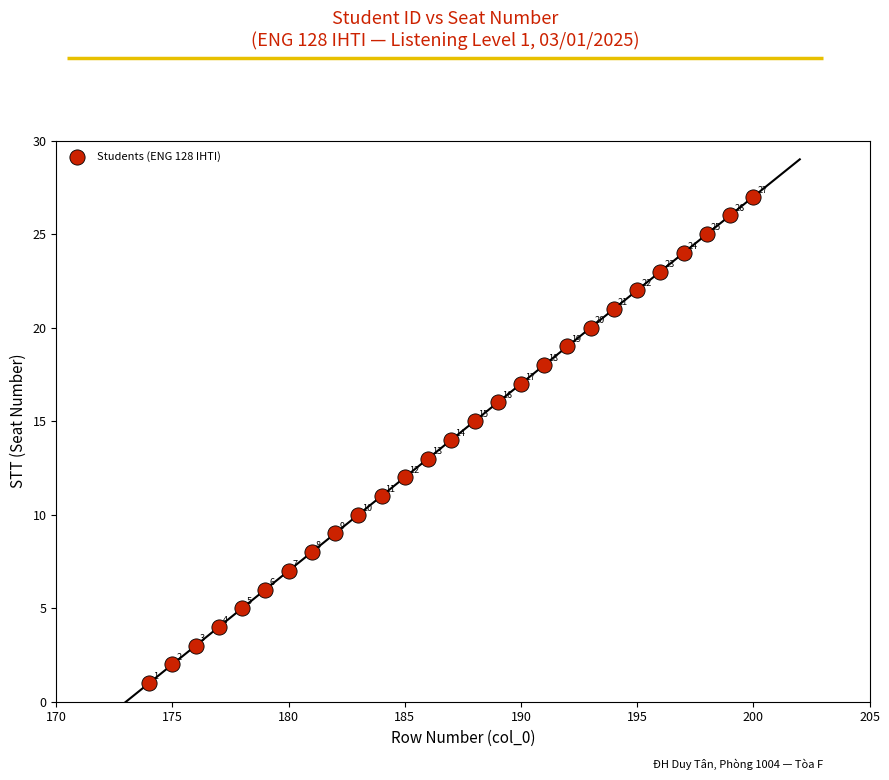

What Y value in the scatter plot is closest to 14?

14